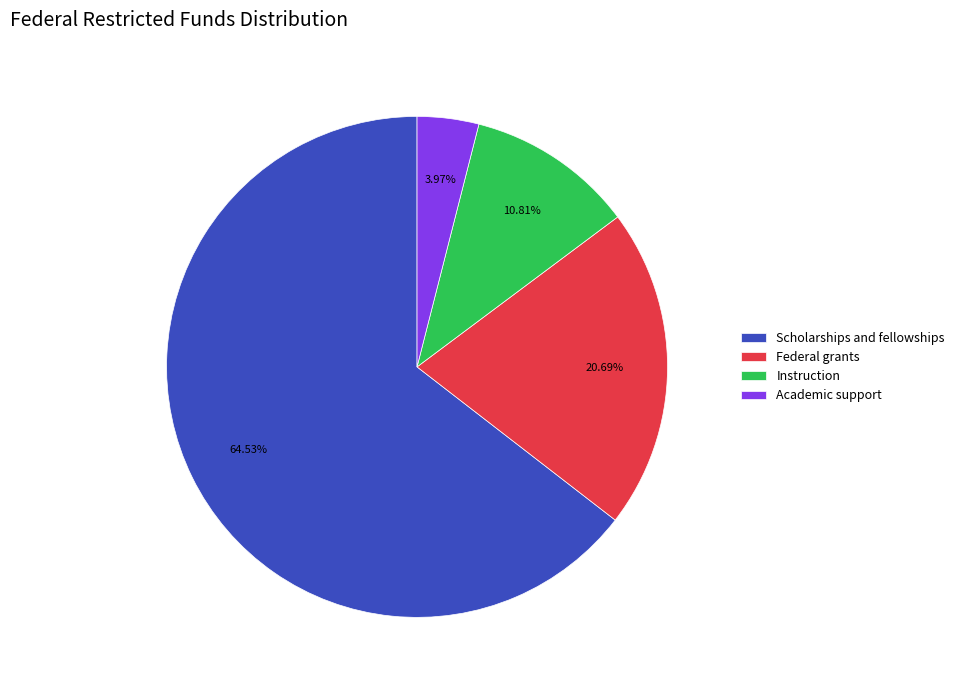

Rank the categories by value from highest to lowest.

Scholarships and fellowships, Federal grants, Instruction, Academic support